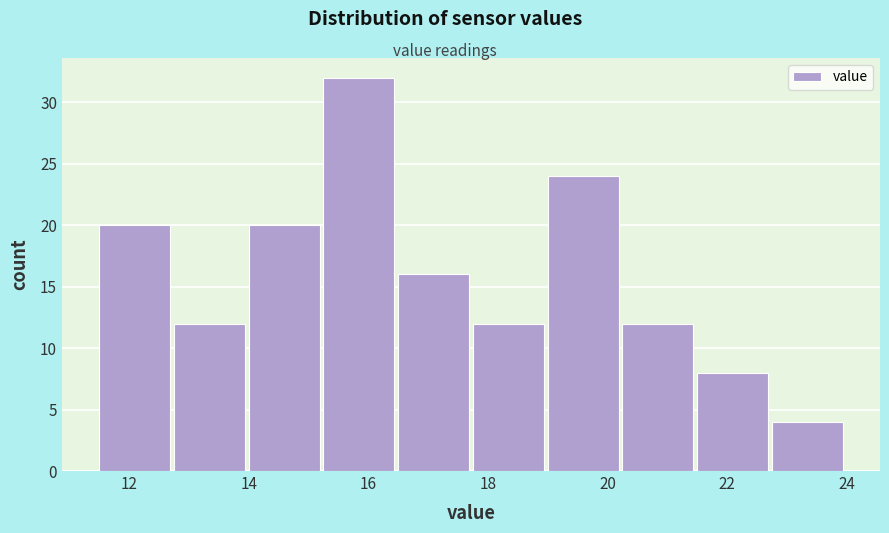

Reading left to right, list every bar in this chart as the range it spans on the x-axis followed by its height. Neither the bar edges nor the heights are printed on the chart, so give them approximately, as read against the axes.

11.50 to 12.75: 20
12.75 to 14.00: 12
14.00 to 15.25: 20
15.25 to 16.50: 32
16.50 to 17.75: 16
17.75 to 19.00: 12
19.00 to 20.25: 24
20.25 to 21.50: 12
21.50 to 22.75: 8
22.75 to 24.00: 4